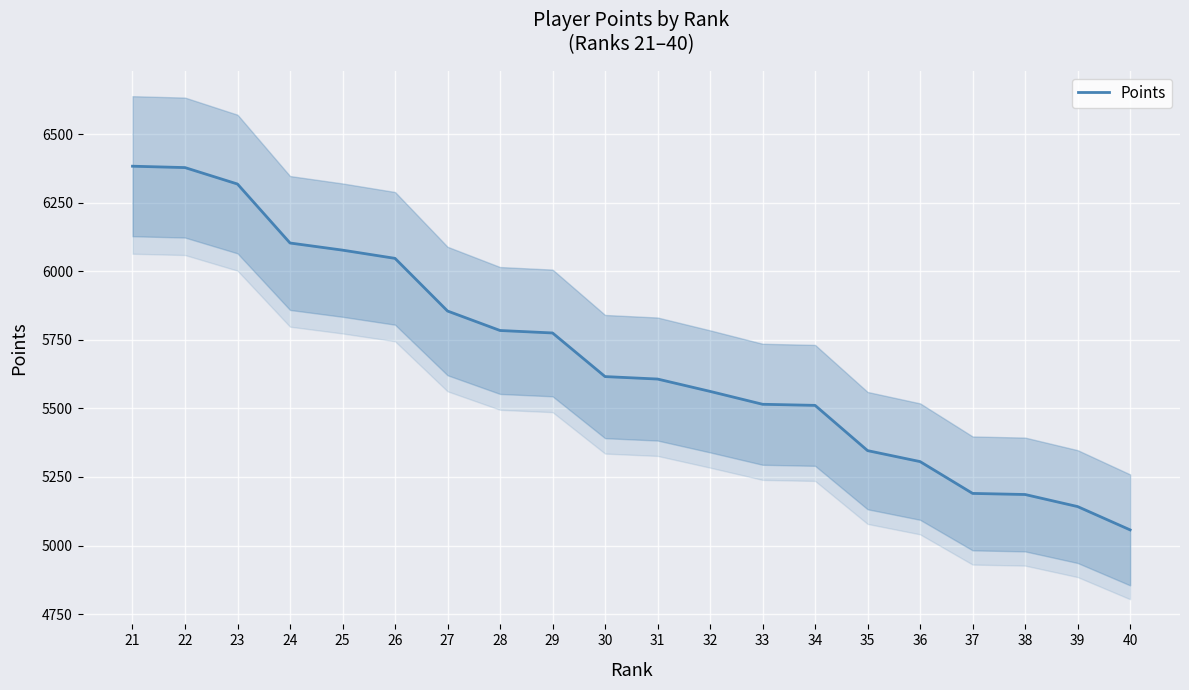

Between 40 and 39, which is larger?

39